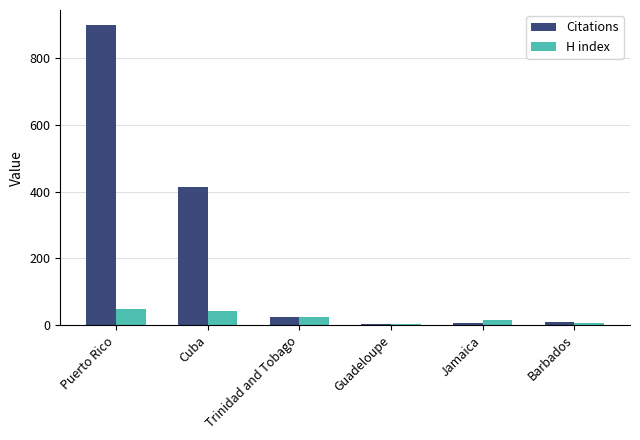

What is the sum of the H index values at Guadeloupe and Trinidad and Tobago?

31